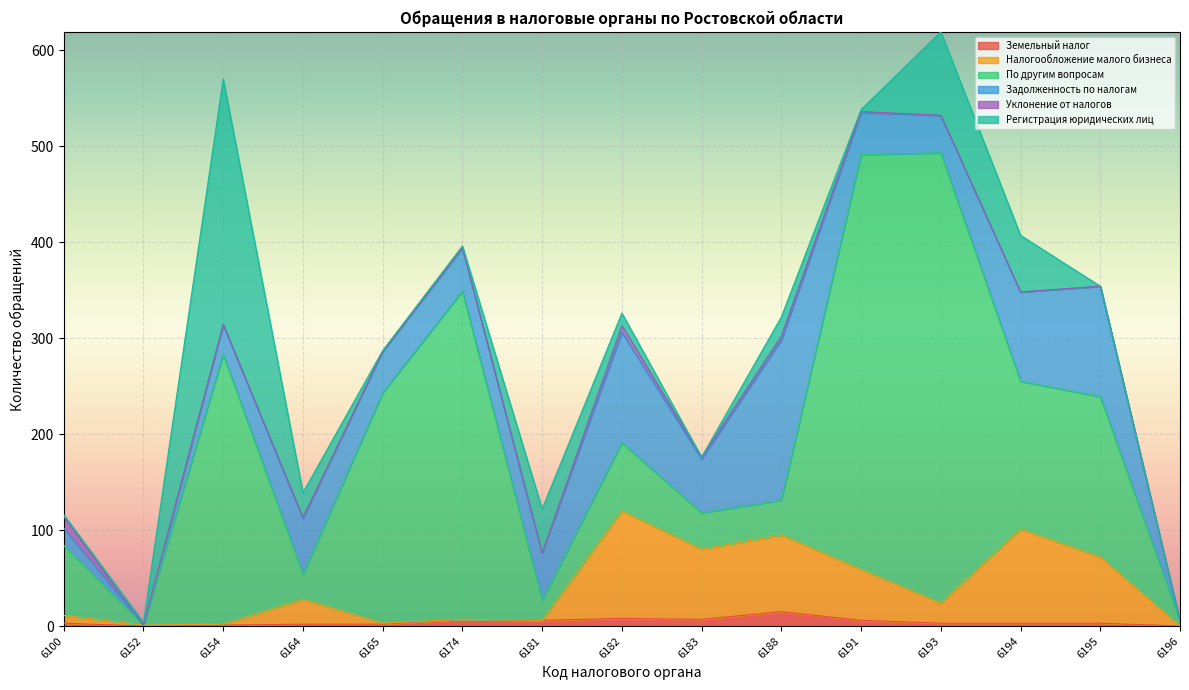

Which series changed the most between 6100 and 6196?

По другим вопросам